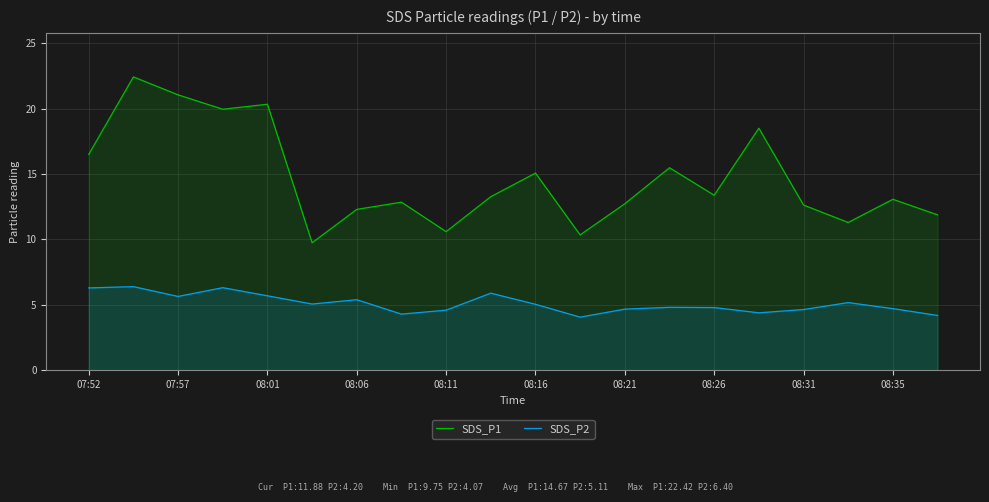

True or false: SDS_P1 and SDS_P2 intersect in this chart.

False